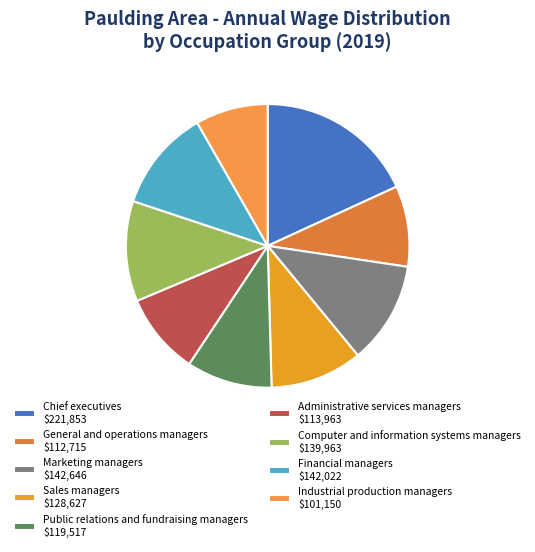

Is there any slice that represents more than half of the pie?

No